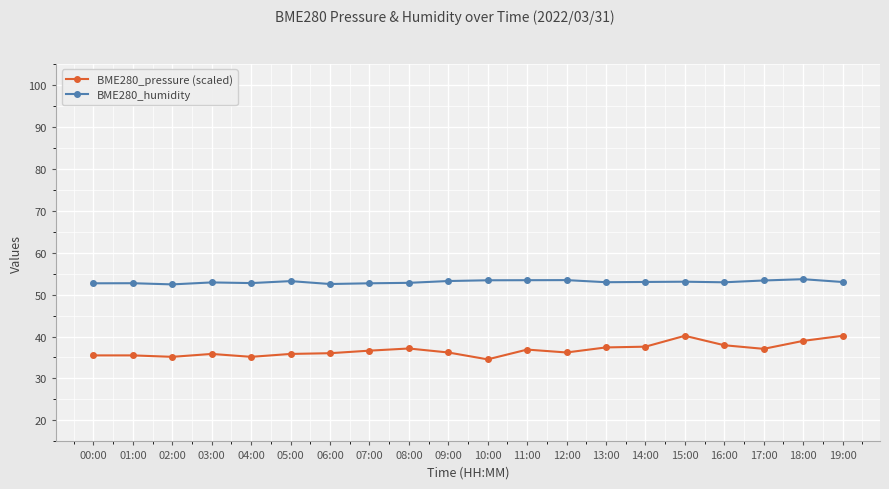

What is the difference between the highest and lowest values at 05:00?

17.4